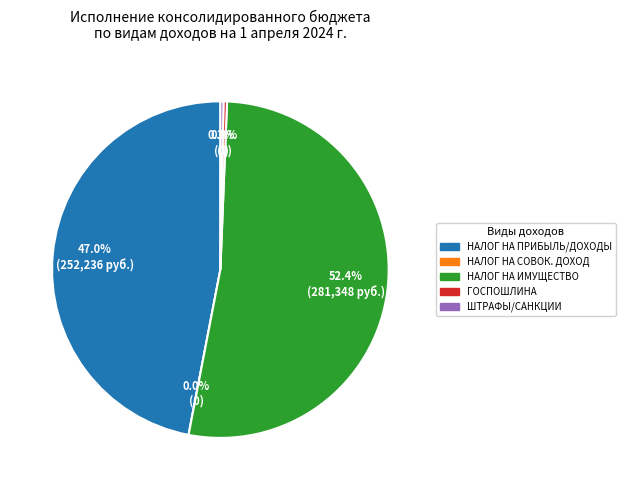

What is the majority slice?

НАЛОГИ НА ИМУЩЕСТВО